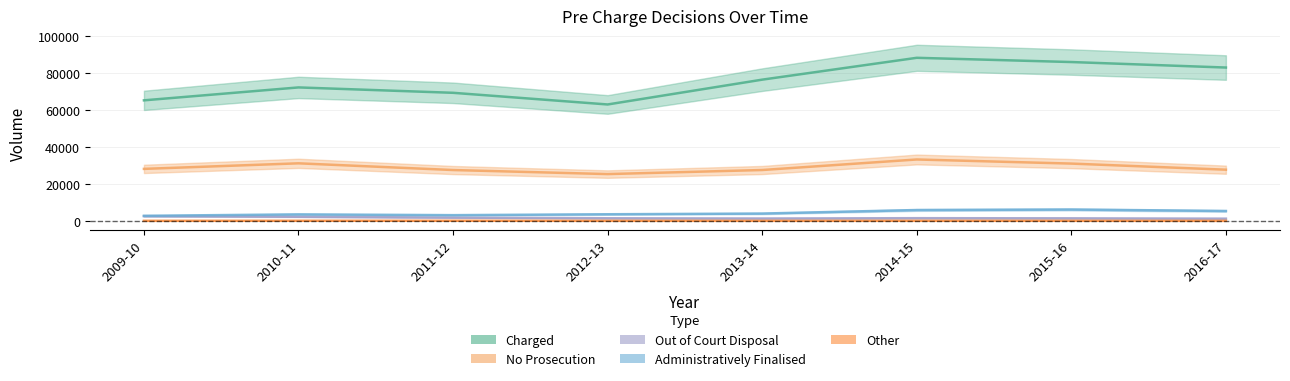

True or false: Other and No Prosecution cross at least once.

False